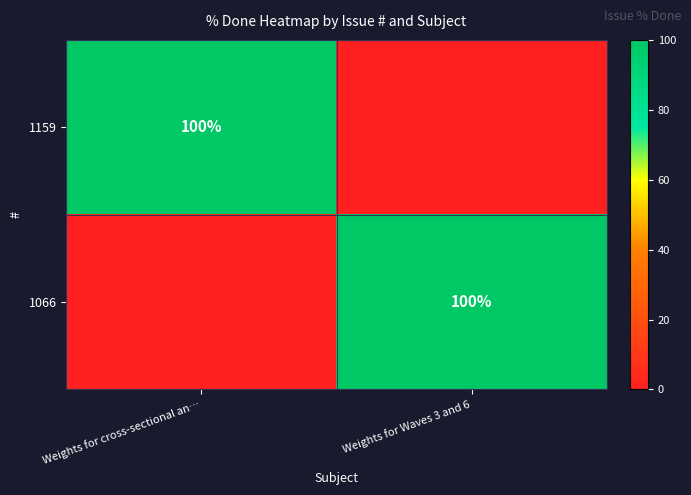

Which category has the highest value across all series?

Weights for cross-sectional an…